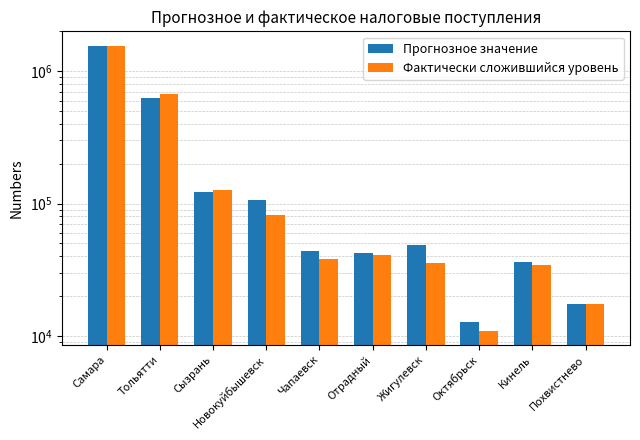

Reading left to right, transcribe all the data shown in this chart.

Прогнозное значение: Самара=1561609.3	Тольятти=631653.5	Сызрань=122463.6	Новокуйбышевск=105665.4	Чапаевск=43971.4	Отрадный=42428.6	Жигулевск=48449.1	Октябрьск=12782.4	Кинель=36246.8	Похвистнево=17493.3
Фактически сложившийся уровень: Самара=1540747.7	Тольятти=676372.1	Сызрань=125652.0	Новокуйбышевск=81952.3	Чапаевск=38165.1	Отрадный=41190.8	Жигулевск=35810.1	Октябрьск=10972.2	Кинель=34240.8	Похвистнево=17366.9